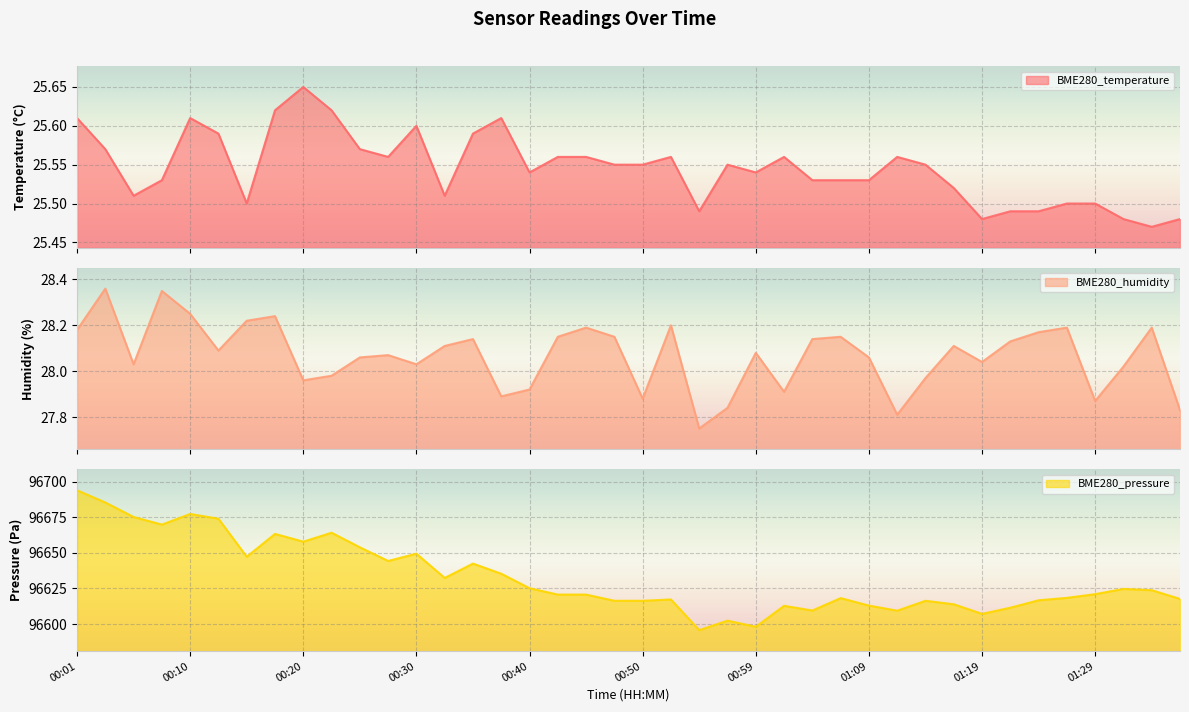

Is the value of BME280_humidity at 00:59 greater than the value of BME280_pressure at 01:04?

No